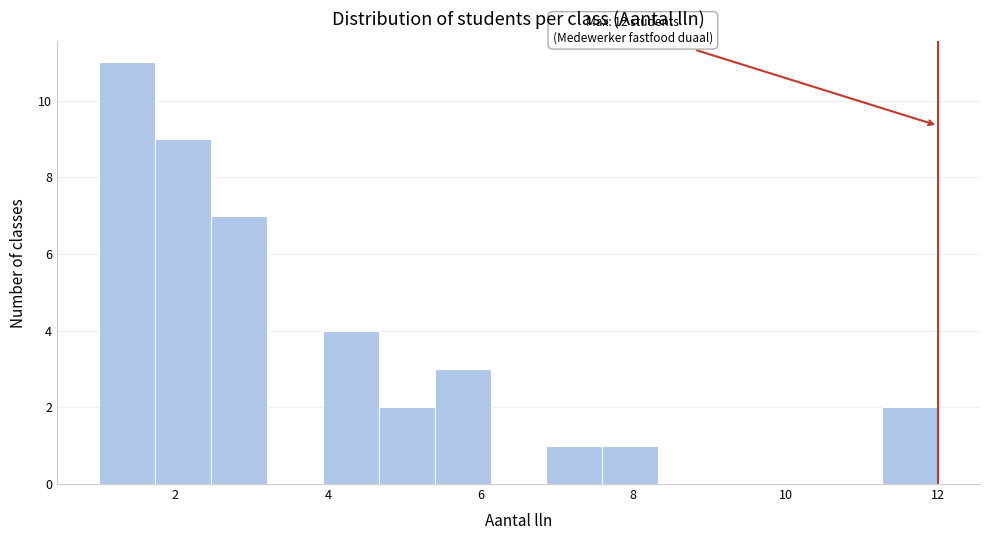

Around what value on the x-axis is the tallest bar? Give the approximate position of its centre, as read against the axis.

1.4